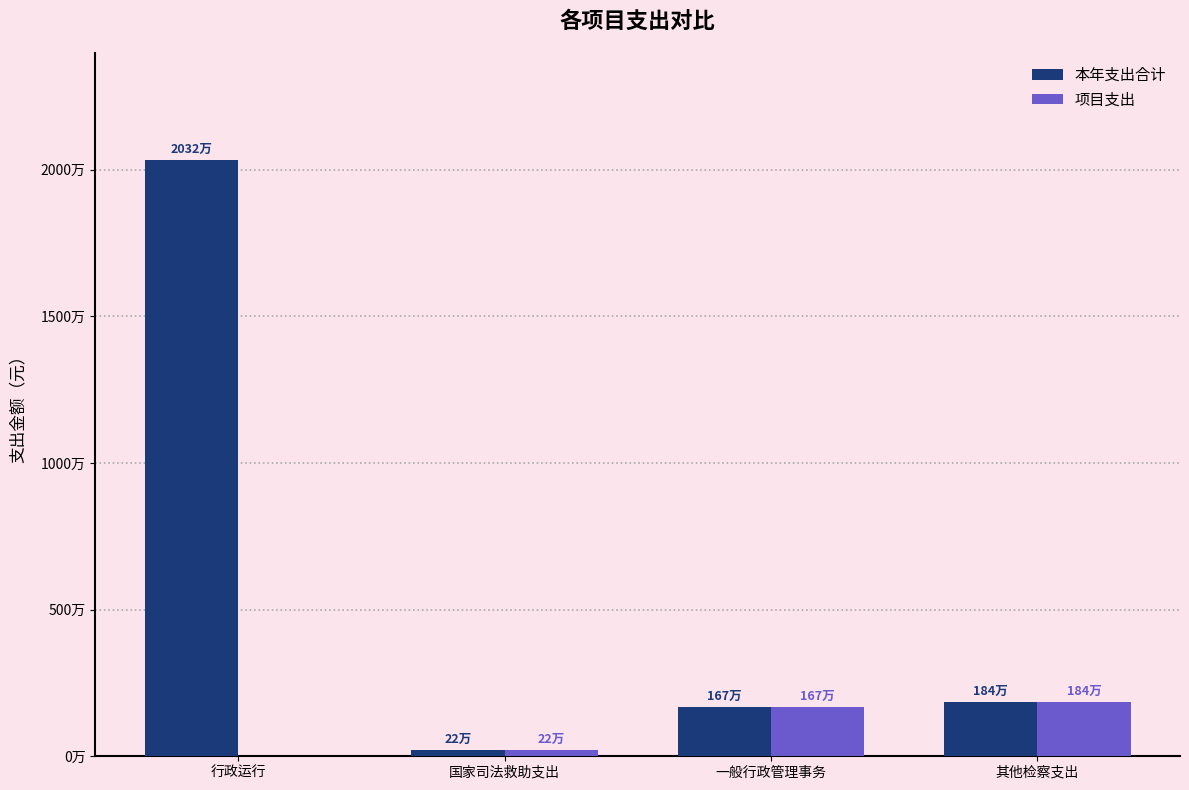

At which label does 本年支出合计 first exceed 1840949?

行政运行